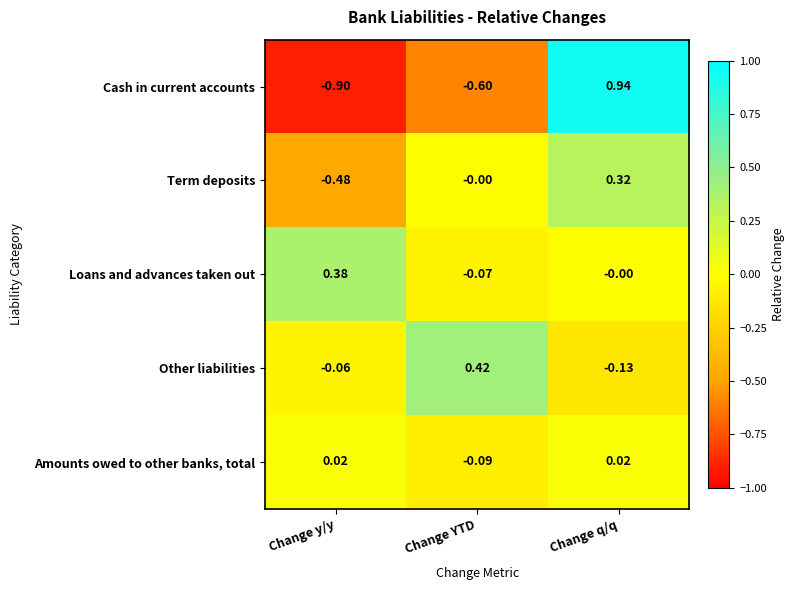

Where does the Other liabilities series first go above 0?

Change YTD